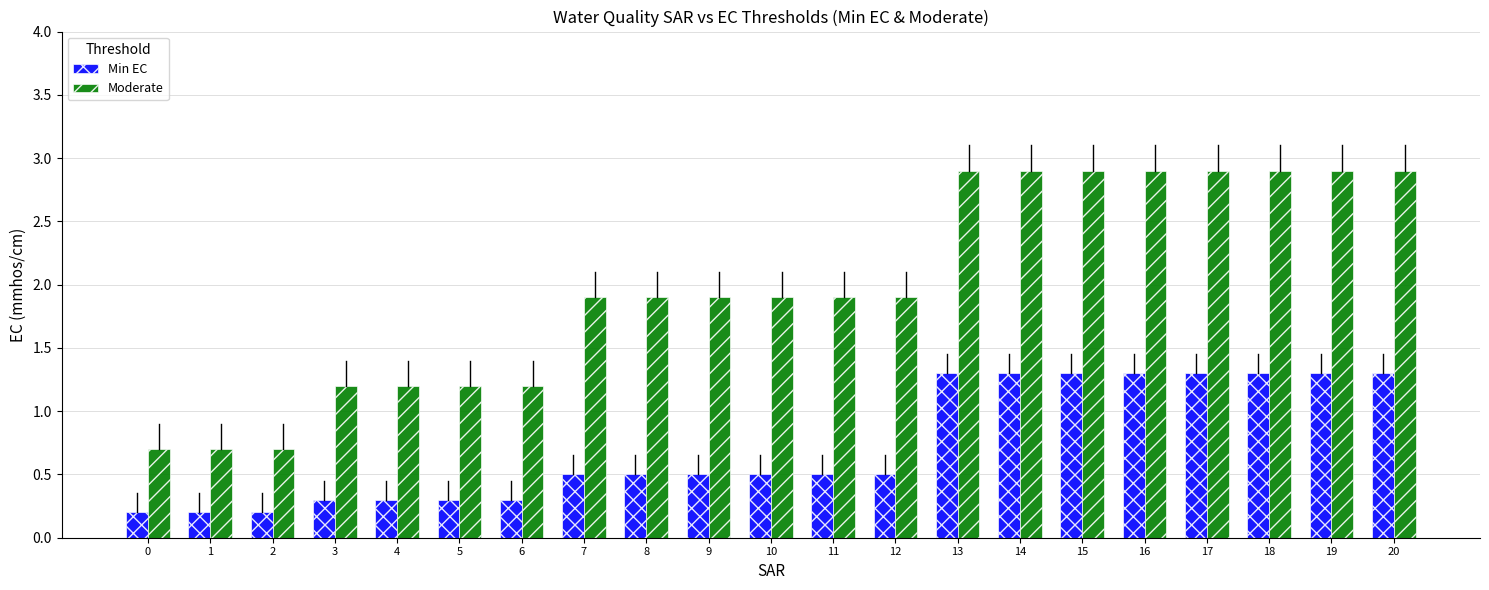

What is the average value of the Min EC series?

0.7